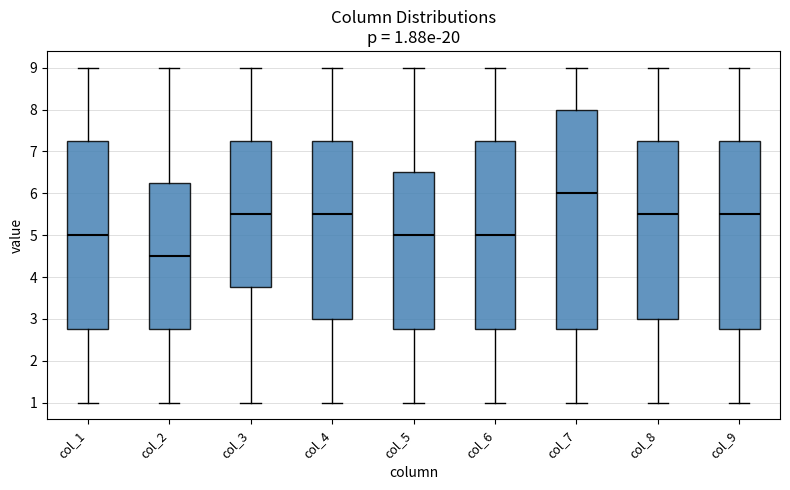

Comparing the boxes themselves (not the whiskers), which one is the tallest?

col_7